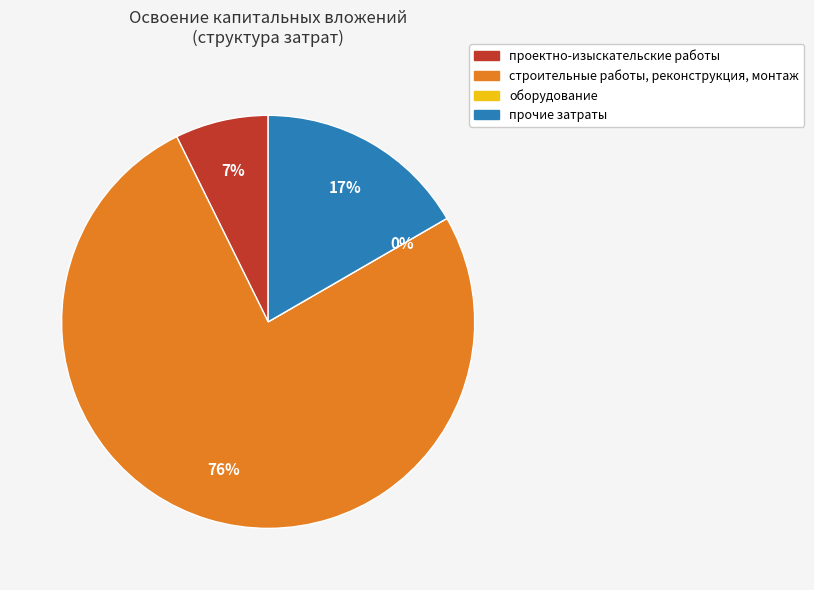

What is the total percentage of прочие затраты and проектно-изыскательские работы?

24.0%